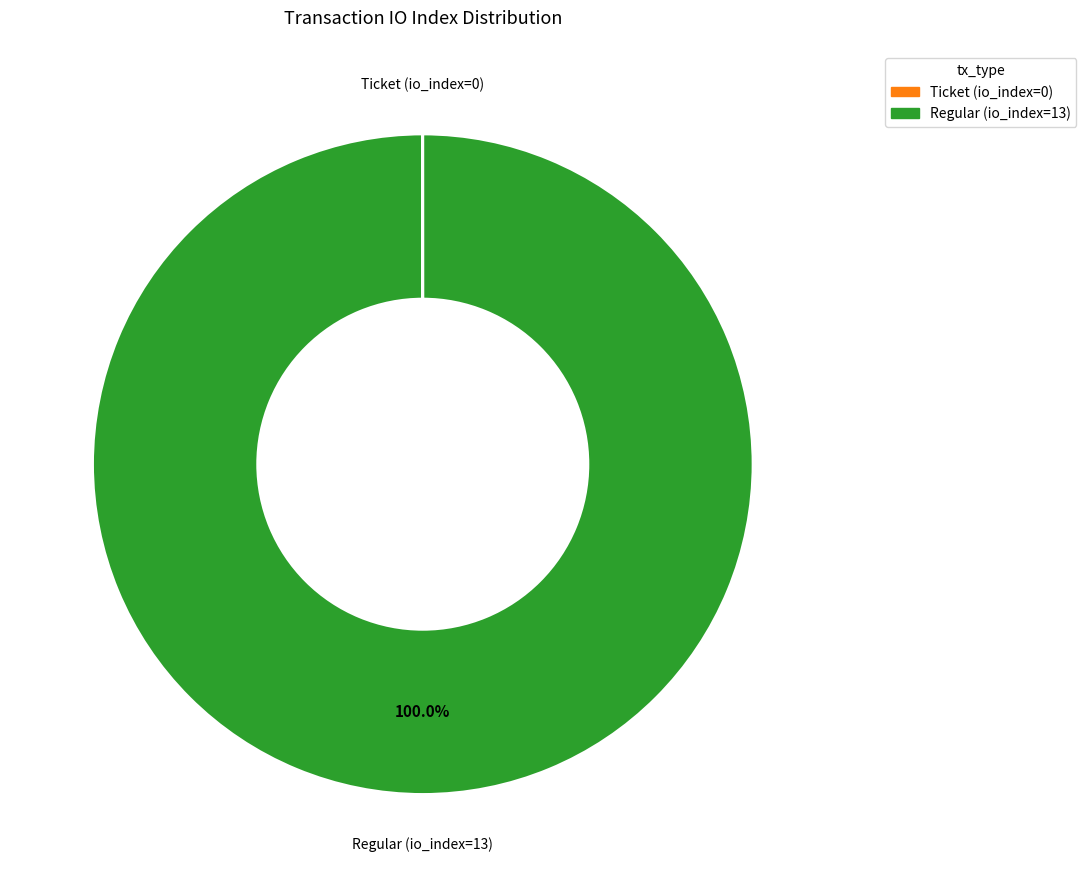

To the nearest percent, what is the average slice percentage?

50%